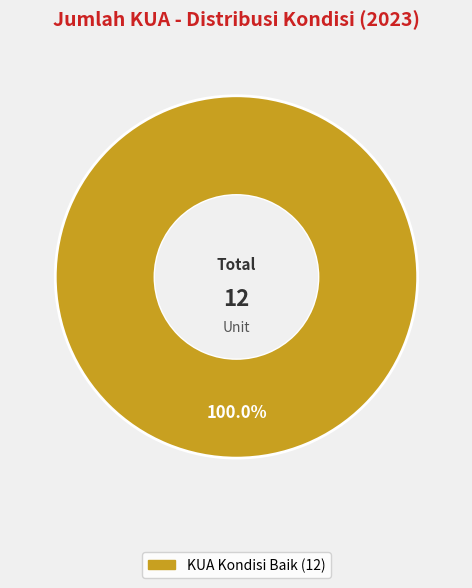

Is there a majority slice in this chart?

Yes